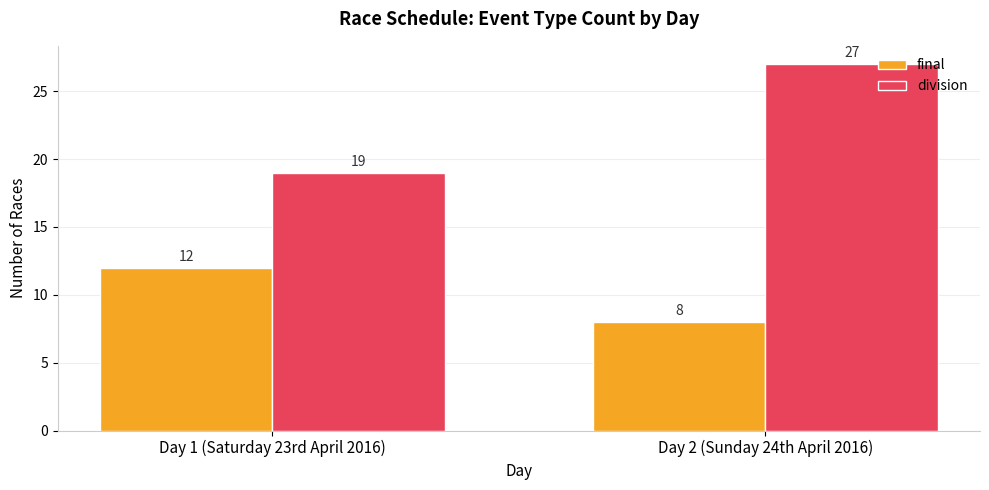

What is the minimum value shown in the chart?

8